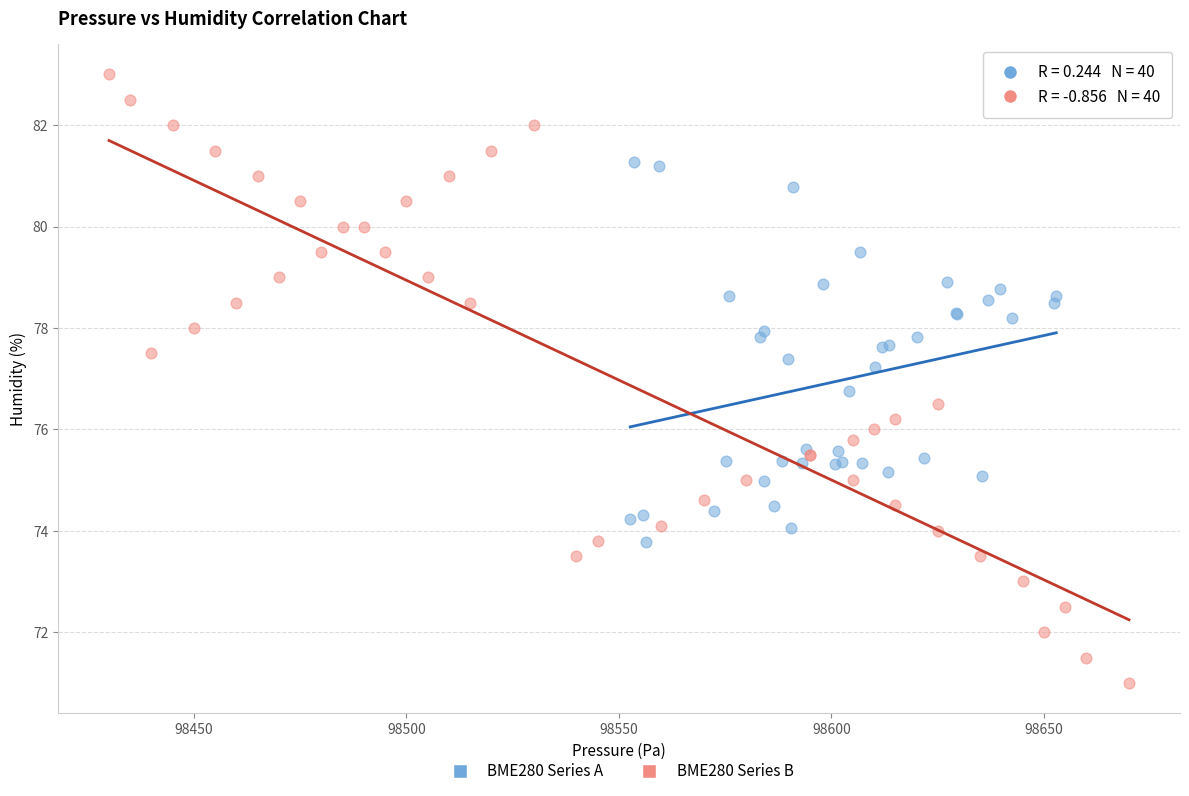

Which series reaches the minimum Y coordinate?

BME280 Series B